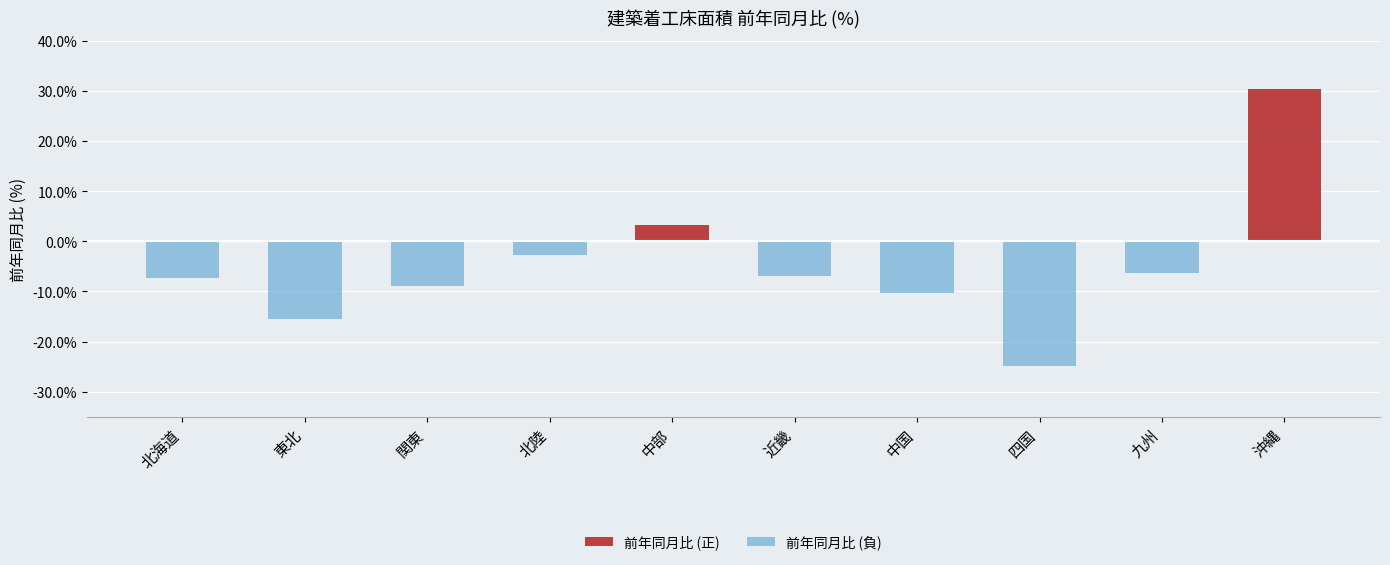

What are all the series names shown in the legend?

前年同月比 (正), 前年同月比 (負)